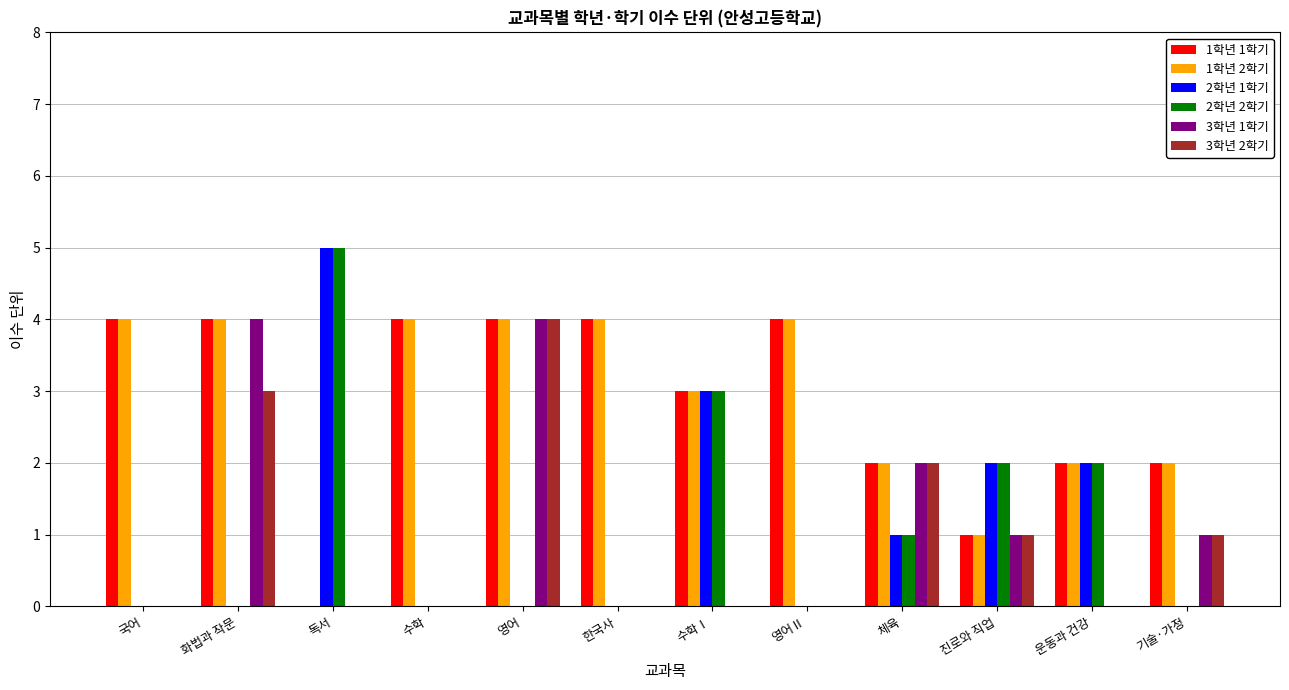

Reading left to right, transcribe all the data shown in this chart.

1학년 1학기: 국어=4	화법과 작문=4	독서=0	수학=4	영어=4	한국사=4	수학Ⅰ=3	영어Ⅱ=4	체육=2	진로와 직업=1	운동과 건강=2	기술·가정=2
1학년 2학기: 국어=4	화법과 작문=4	독서=0	수학=4	영어=4	한국사=4	수학Ⅰ=3	영어Ⅱ=4	체육=2	진로와 직업=1	운동과 건강=2	기술·가정=2
2학년 1학기: 국어=0	화법과 작문=0	독서=5	수학=0	영어=0	한국사=0	수학Ⅰ=3	영어Ⅱ=0	체육=1	진로와 직업=2	운동과 건강=2	기술·가정=0
2학년 2학기: 국어=0	화법과 작문=0	독서=5	수학=0	영어=0	한국사=0	수학Ⅰ=3	영어Ⅱ=0	체육=1	진로와 직업=2	운동과 건강=2	기술·가정=0
3학년 1학기: 국어=0	화법과 작문=4	독서=0	수학=0	영어=4	한국사=0	수학Ⅰ=0	영어Ⅱ=0	체육=2	진로와 직업=1	운동과 건강=0	기술·가정=1
3학년 2학기: 국어=0	화법과 작문=3	독서=0	수학=0	영어=4	한국사=0	수학Ⅰ=0	영어Ⅱ=0	체육=2	진로와 직업=1	운동과 건강=0	기술·가정=1